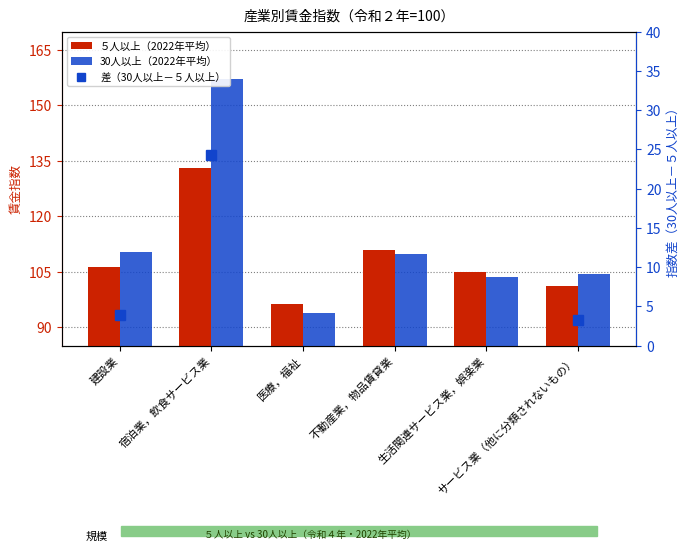

Read the ５人以上（2022年平均） value at サービス業（他に分類されないもの）.

101.2